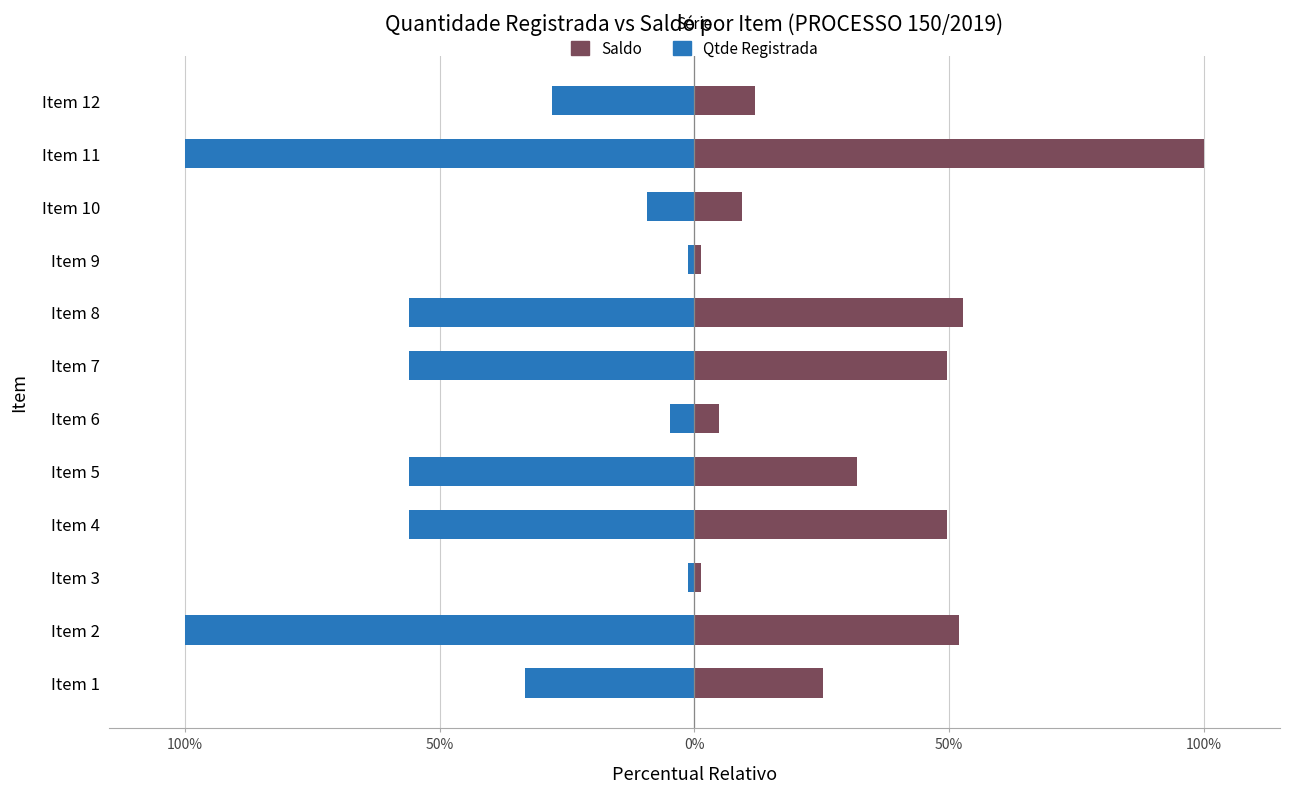

How many values in the Qtde Registrada series exceed -33?

5